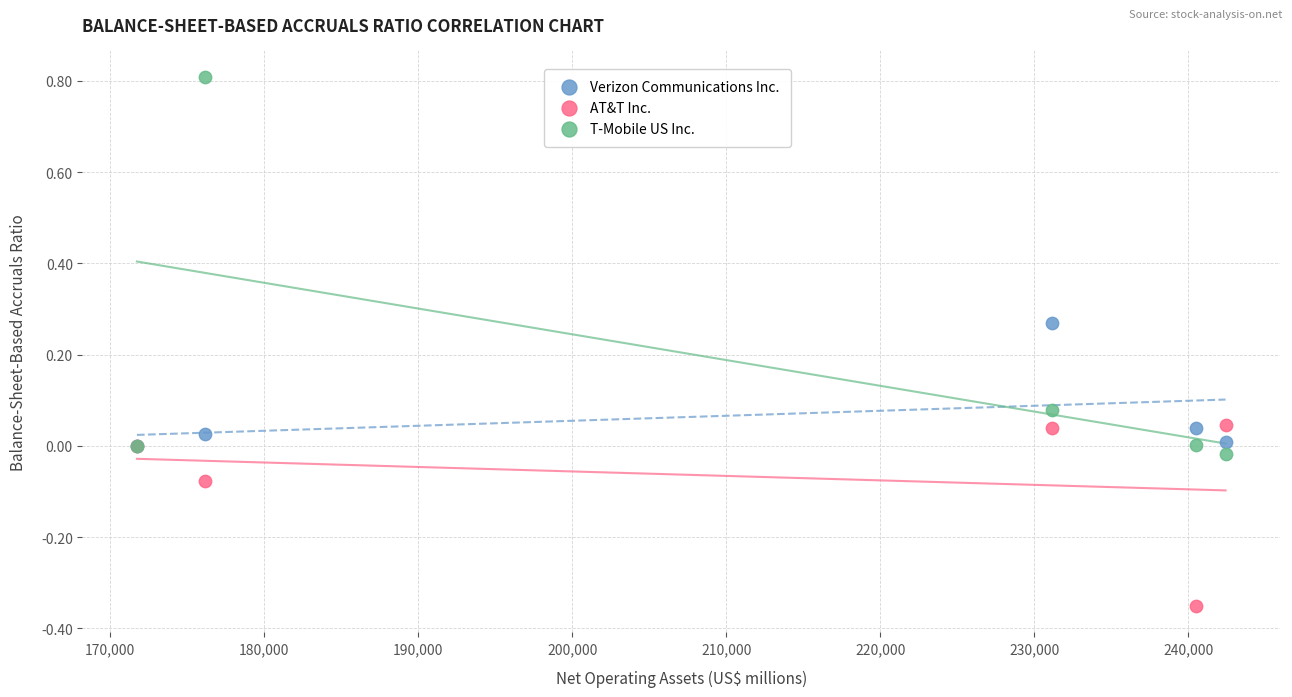

Which series contains the lowest Y value?

AT&T Inc.